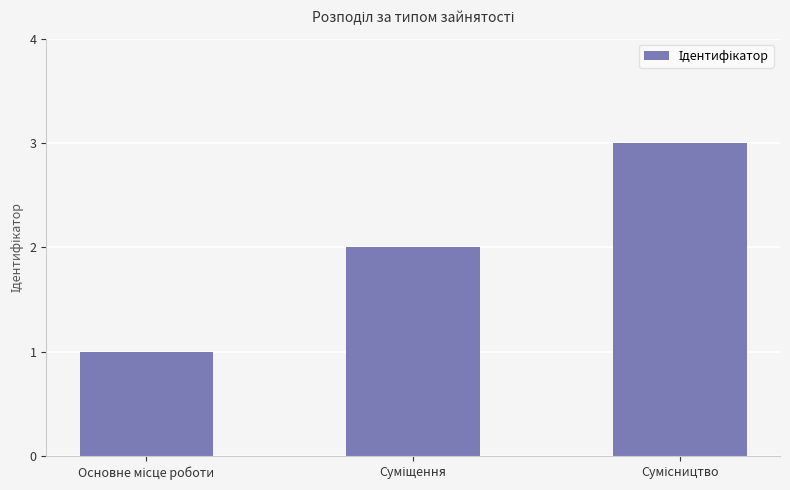

What is the sum of all values?

6